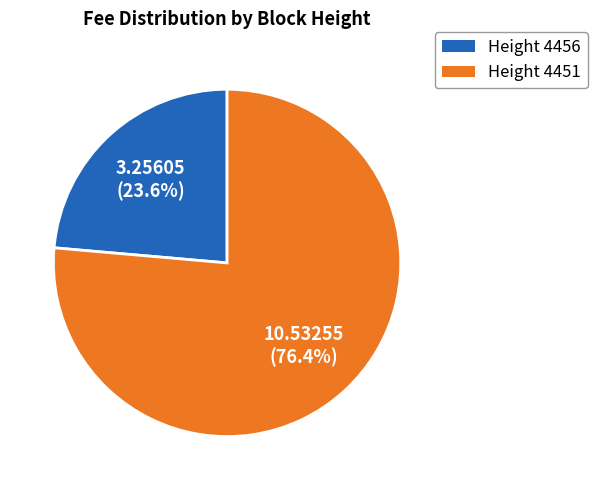

What is the ratio of the value at Height 4451 to the value at Height 4456?

3.2